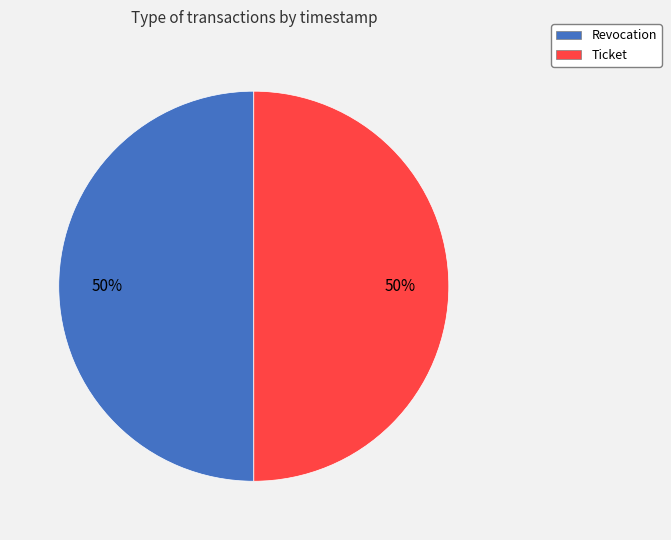

Approximately how many times larger is the value at Ticket compared to Revocation?

1.0